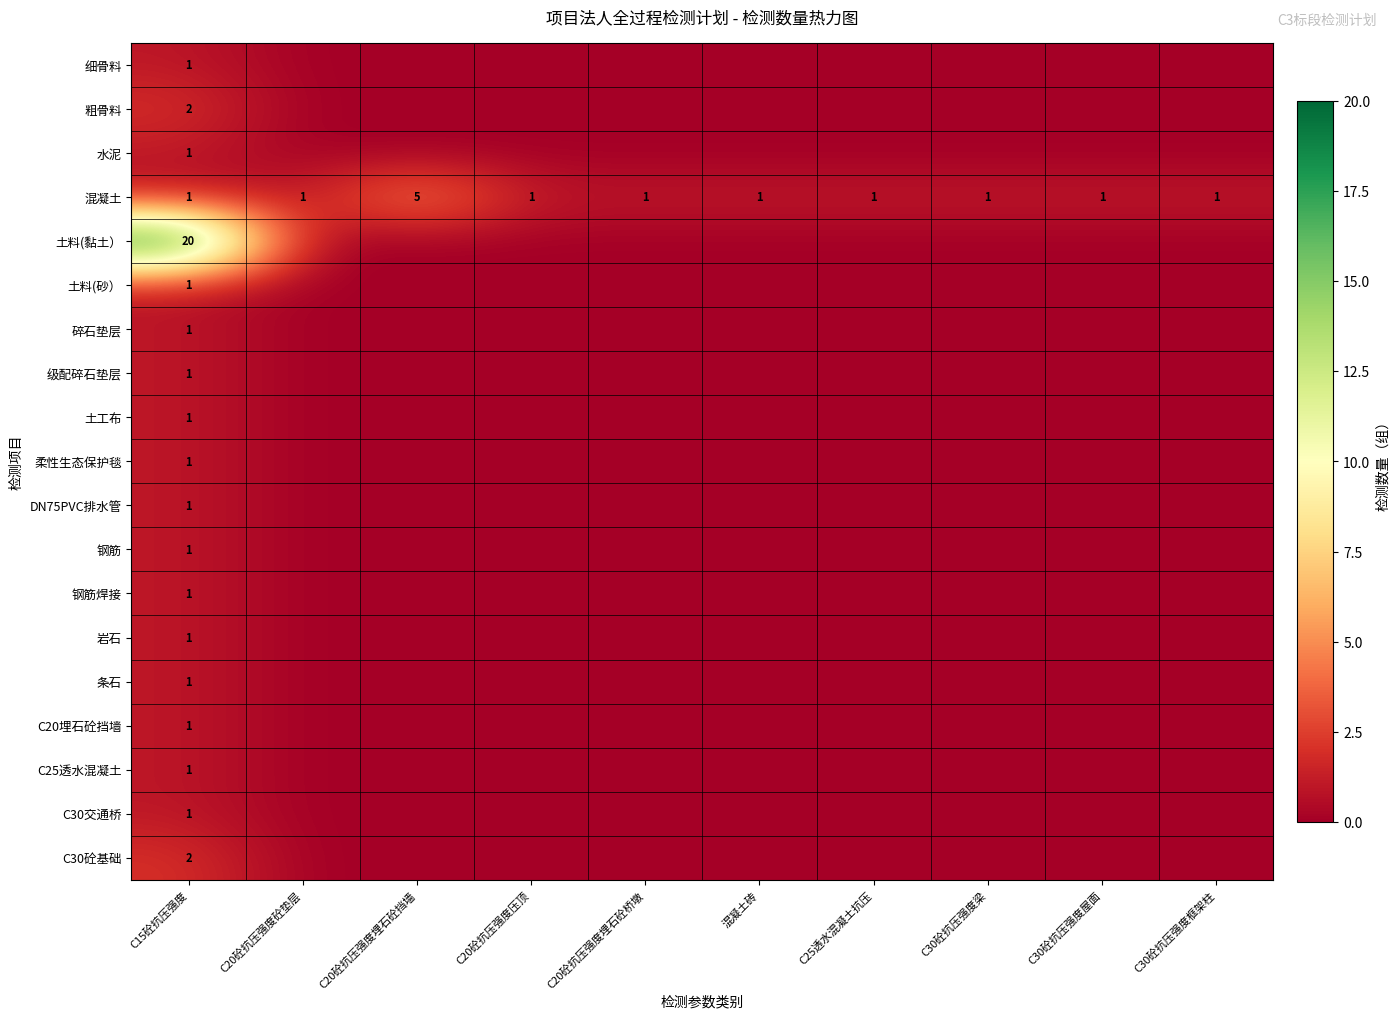

At which category is the sum across all series the highest?

C15砼抗压强度